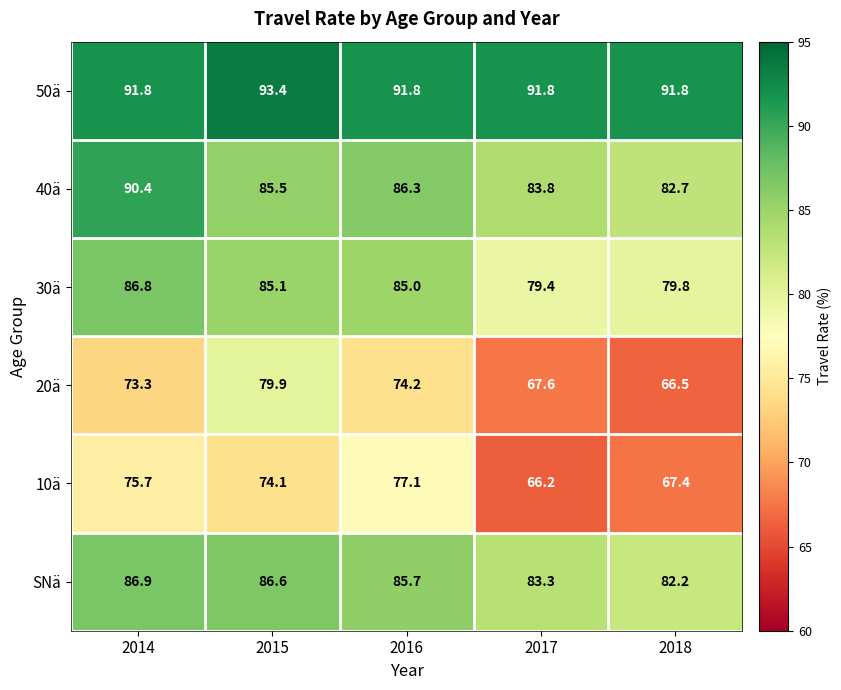

Which series has the largest total across all categories?

50ä